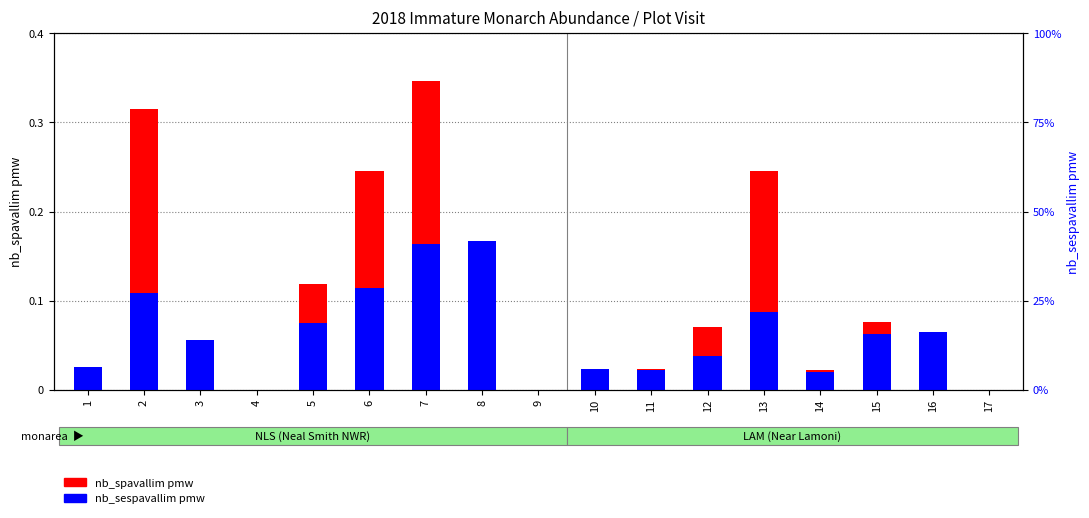

Which series has the largest range (max minus min)?

nb_spavallim pmw